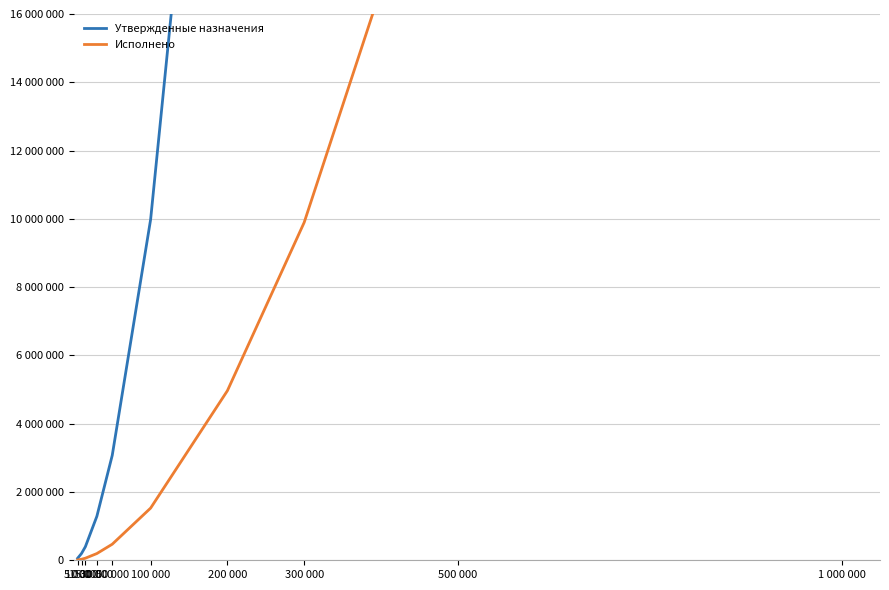

Which series has the largest total across all categories?

Утвержденные назначения